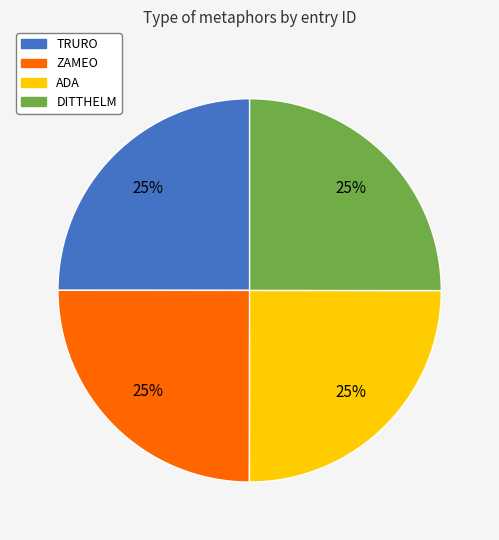

What is the ratio of the value at TRURO to the value at ADA?

1.0